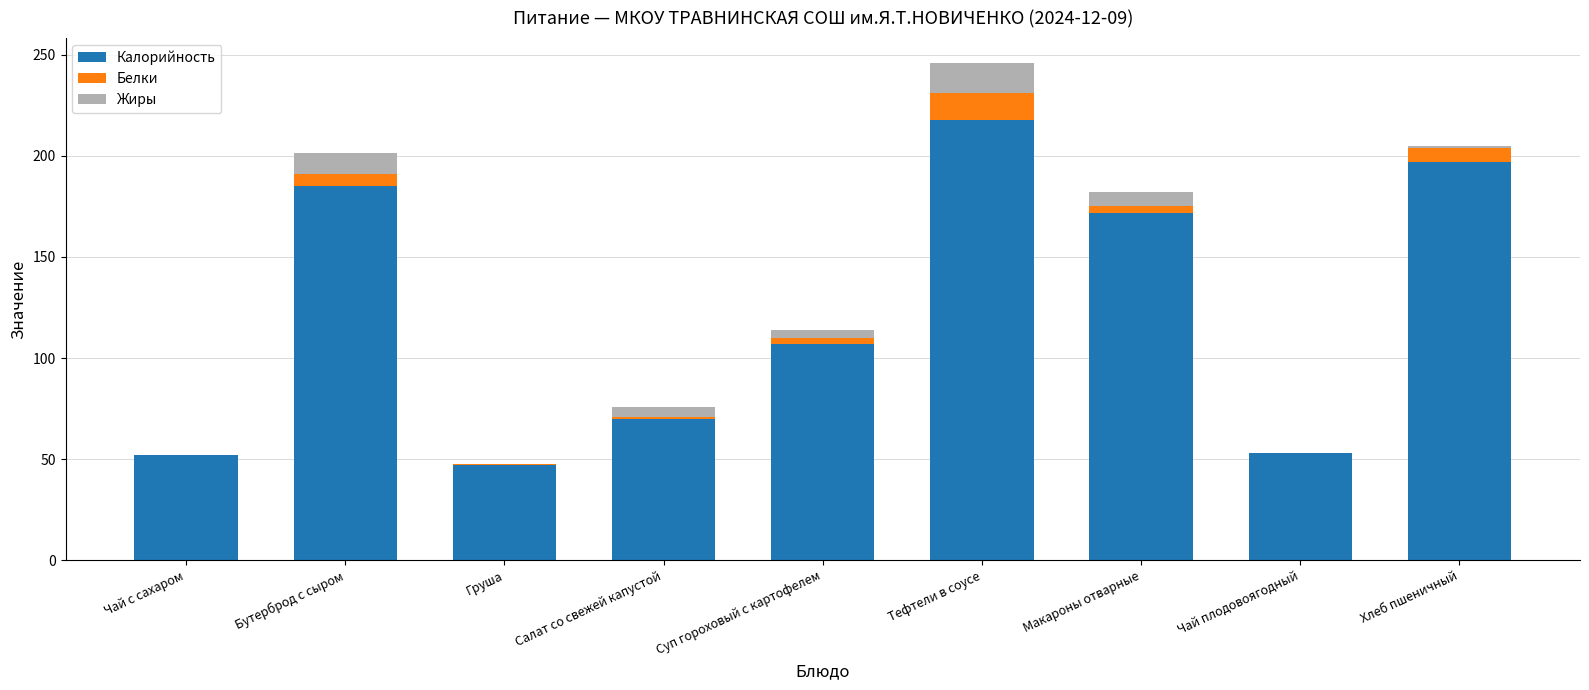

At which category is the sum across all series the highest?

Тефтели в соусе